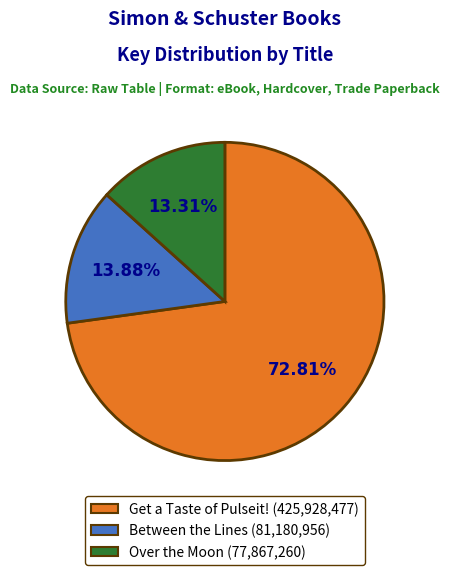

Is it true that Over the Moon is 1% of the pie?

False